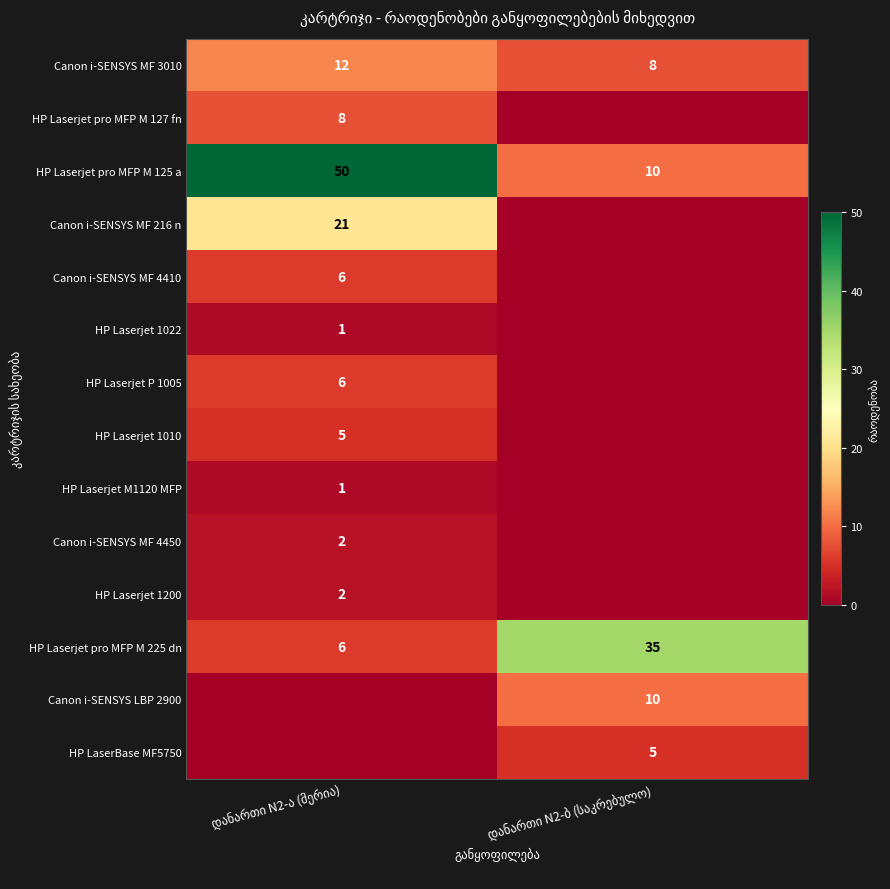

List the labels in order of HP Laserjet pro MFP M 127 fn value, largest first.

დანართი N2-ა (მერია), დანართი N2-ბ (საკრებულო)